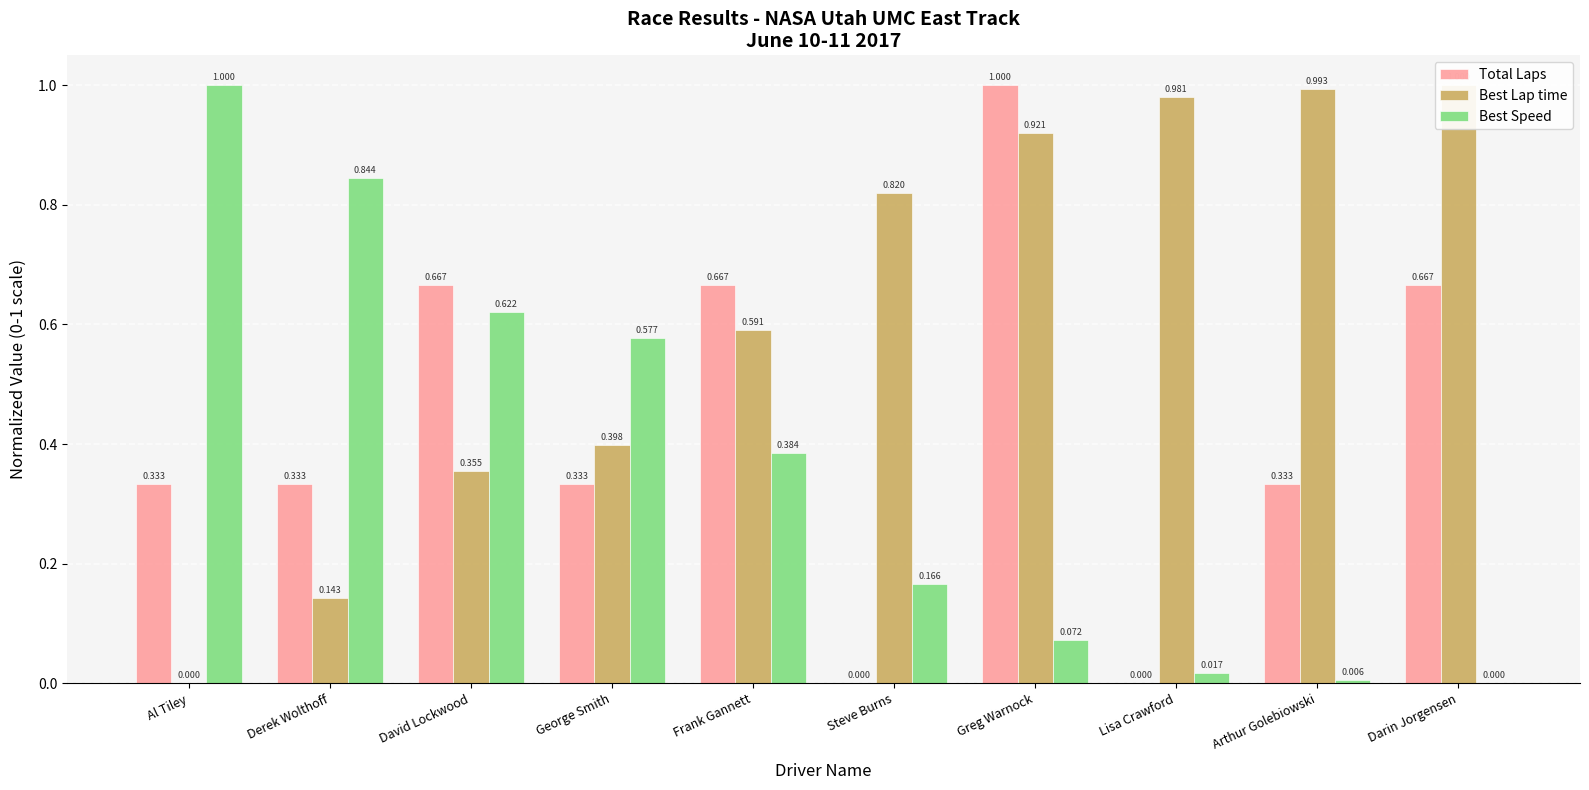

At how many categories does at least one series exceed 0?

10